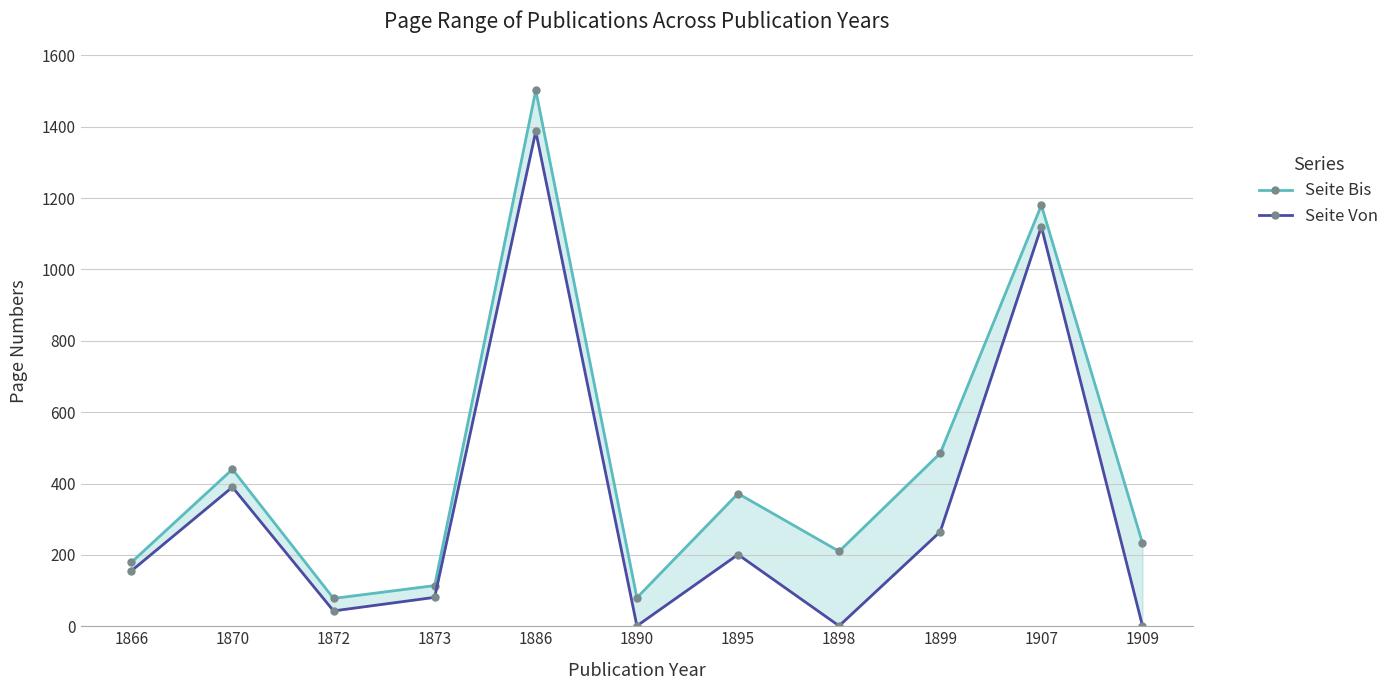

The Seite Von series shows 1985 at 1907. True or false?

False